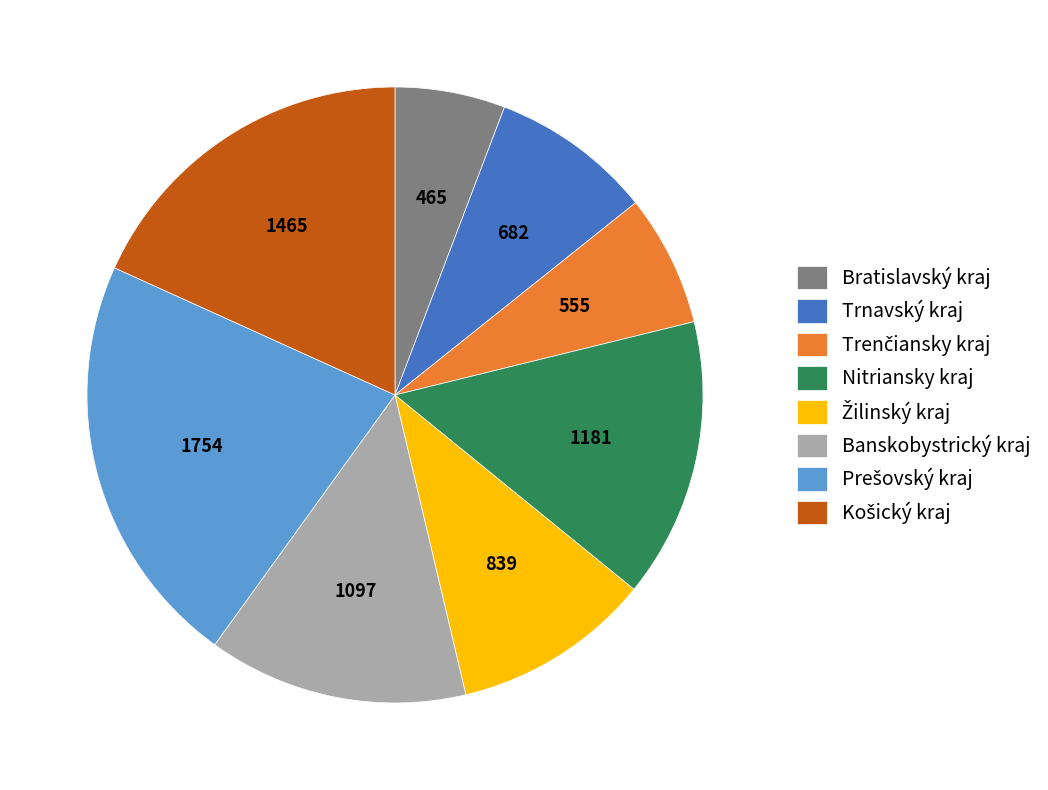

How many slices are in this pie chart?

8